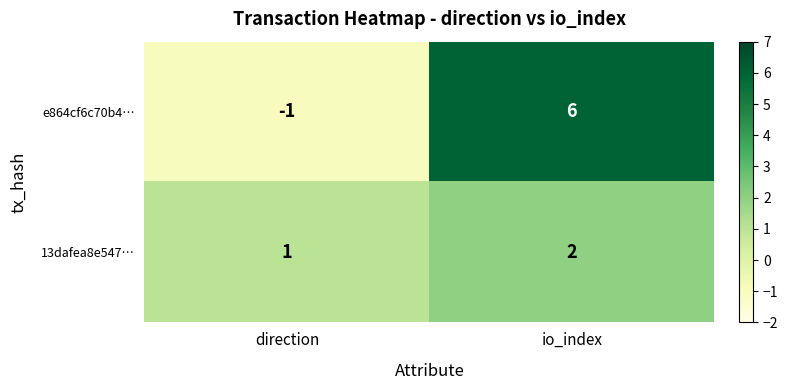

Rank the series by their average value, from highest to lowest.

e864cf6c70b4…, 13dafea8e547…